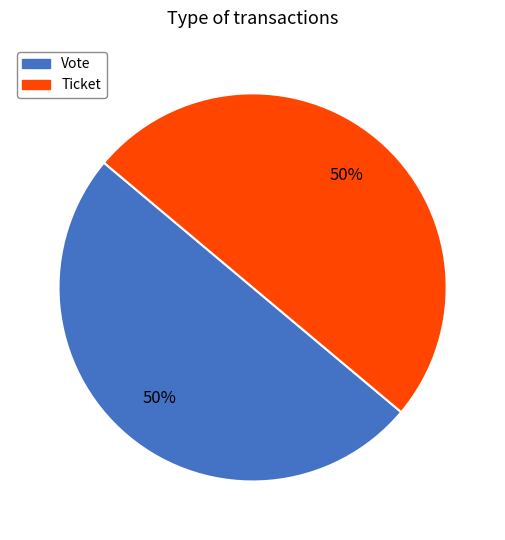

Is it true that Vote is 38% of the pie?

False